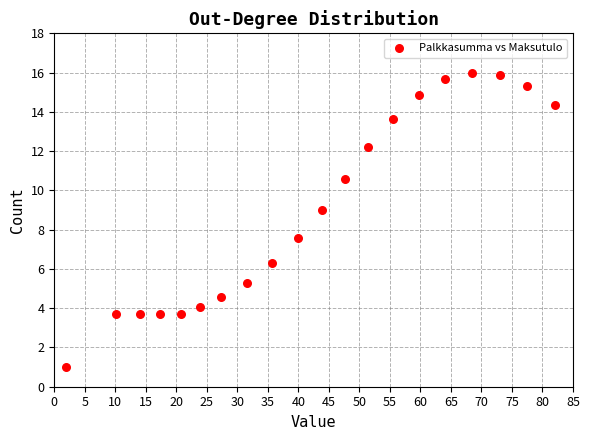

What Y value in the scatter plot is closest to 8?

7.6